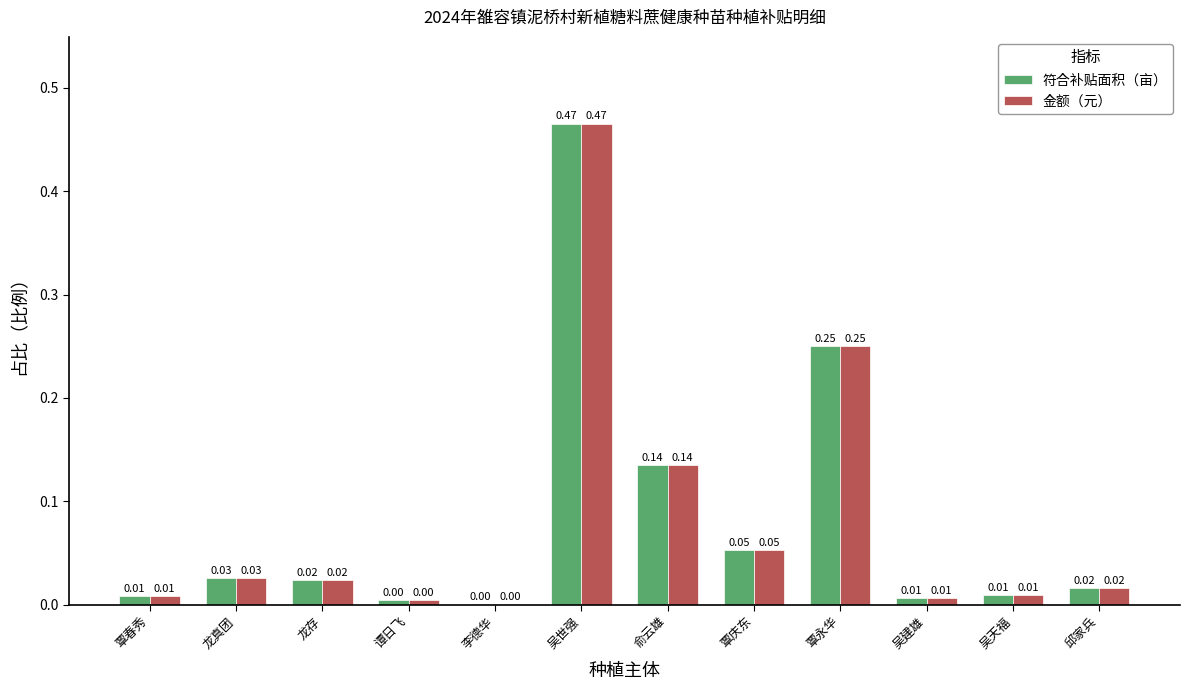

Is the value of 符合补贴面积（亩） at 吴天福 greater than the value of 金额（元） at 邱家兵?

No